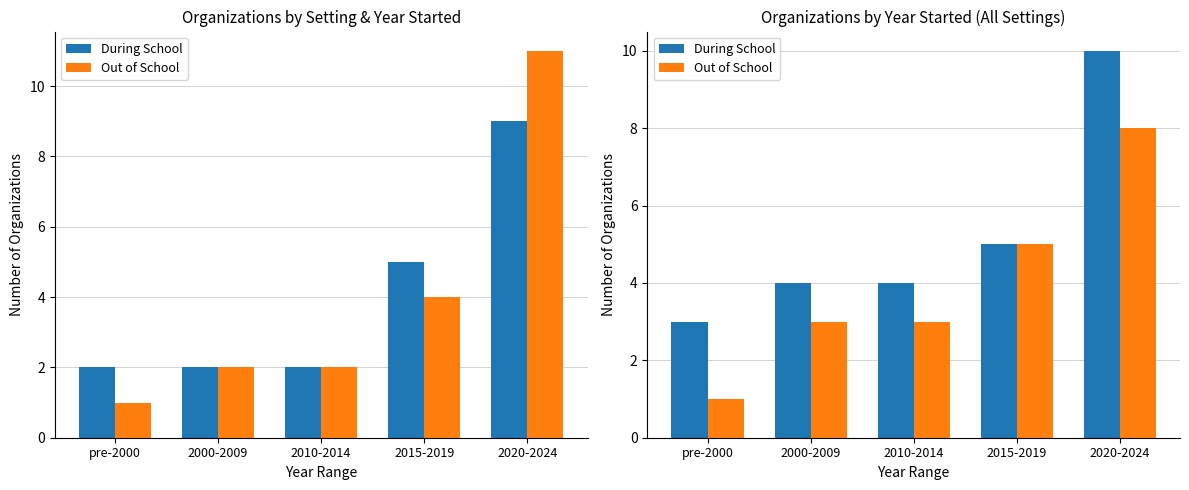

Which category has the highest value in the Out of School series?

2020-2024